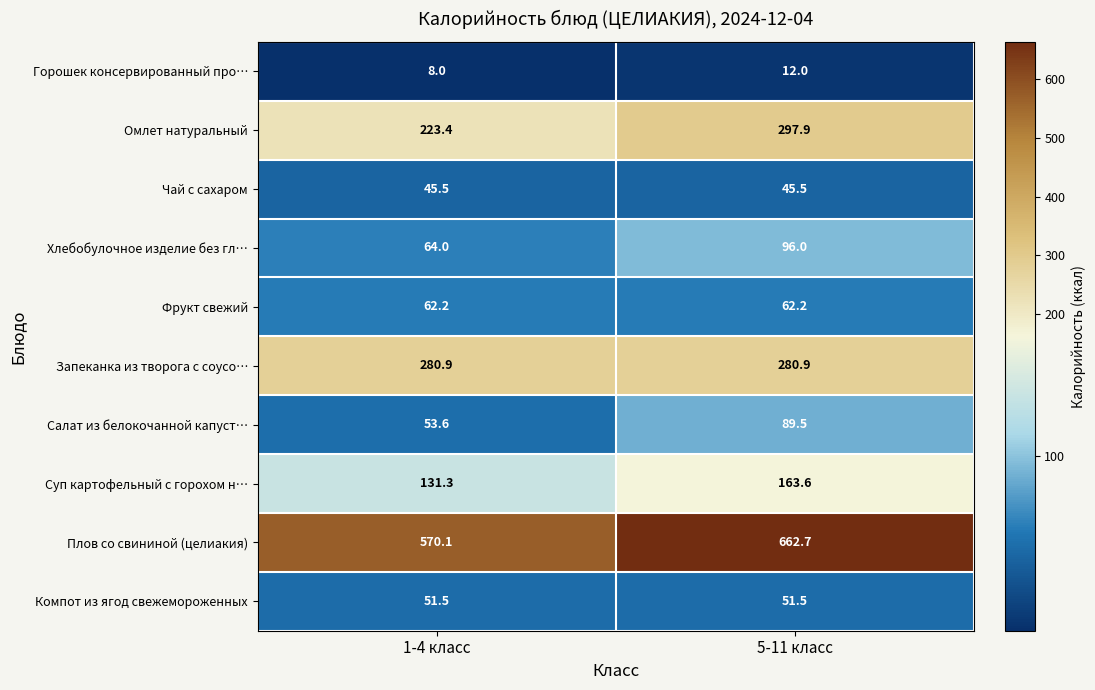

The value of Плов со свининой (целиакия) at 1-4 класс is 570.1. True or false?

True